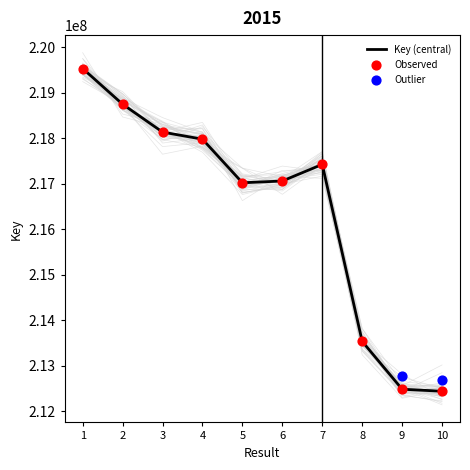

What is the ratio of the value at 2 to the value at 4?

1.0